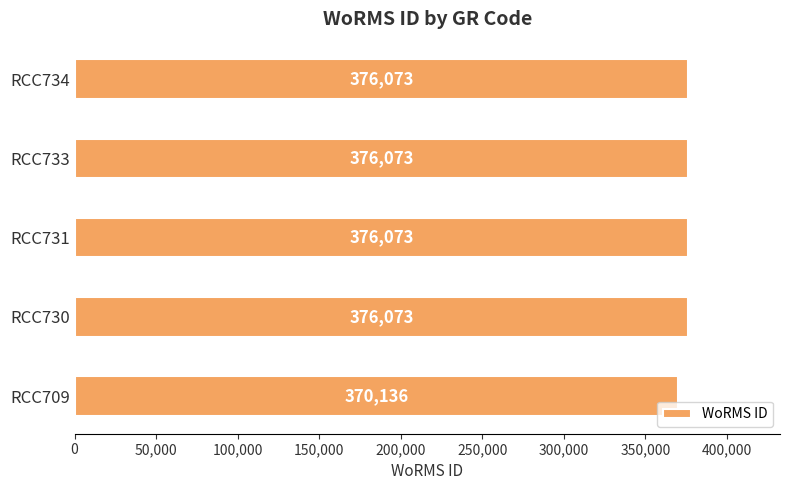

Which has a higher value, RCC709 or RCC734?

RCC734